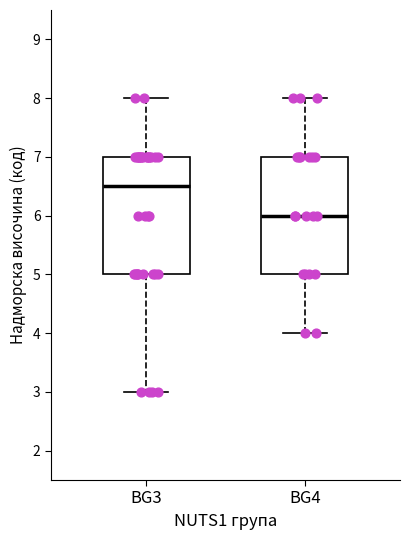

Reading left to right, read every box against the y-axis: the position of its median line, the range the box covers, and the ends of its whiskers. The values are not printed on the chart, so give them approximately, as read against the axis.

BG3: median 6.5, box 5.0 to 7.0, whiskers 3.0 to 8.0
BG4: median 6.0, box 5.0 to 7.0, whiskers 4.0 to 8.0